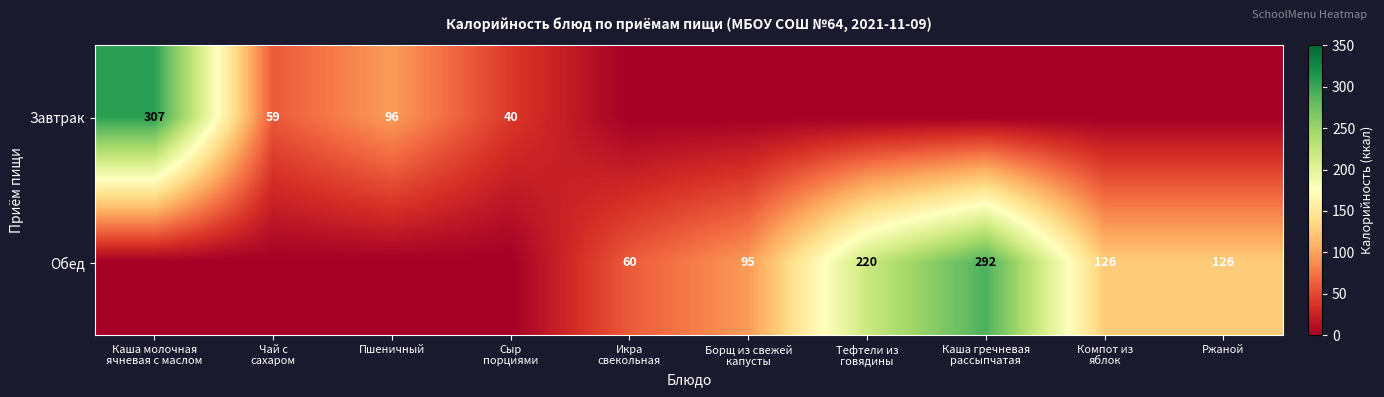

The value of Завтрак at Пшеничный is 96. True or false?

True